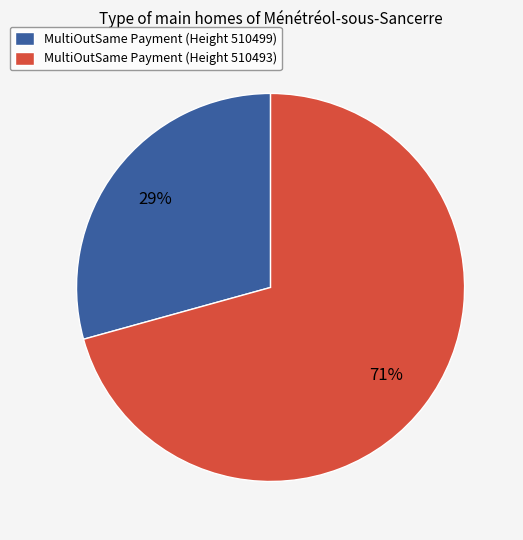

Approximately how many times larger is the value at MultiOutSame Payment (Height 510493) compared to MultiOutSame Payment (Height 510499)?

2.4